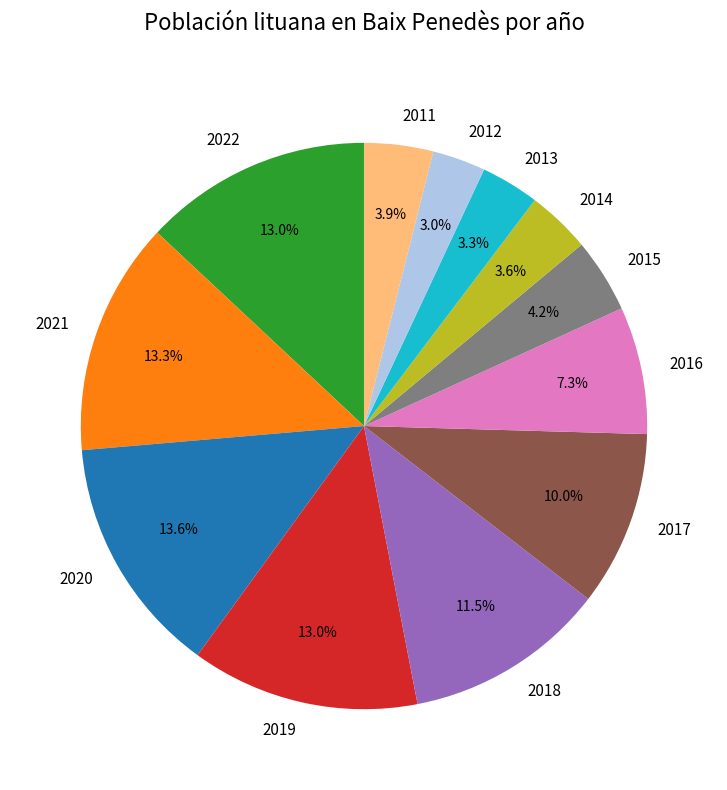

How much of the chart is everything except 2020?

86.4%